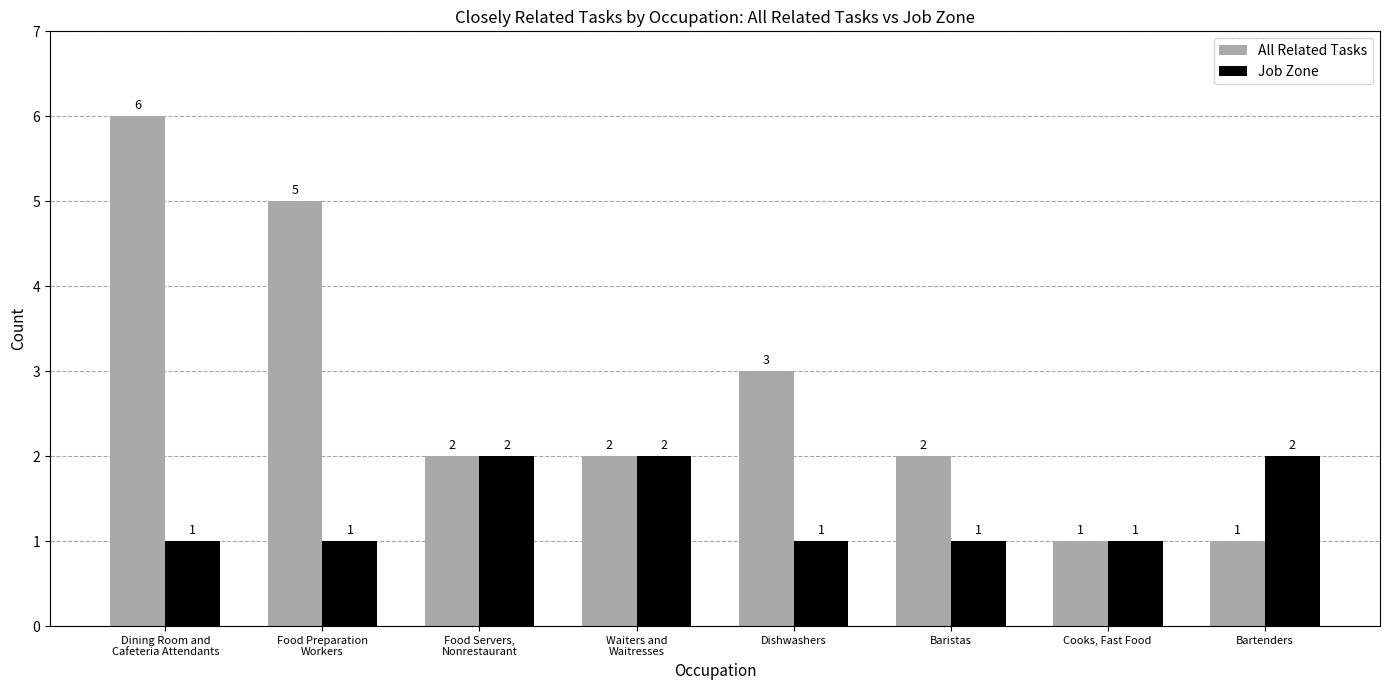

What is the label of the 2nd bar from the right?

Cooks, Fast Food